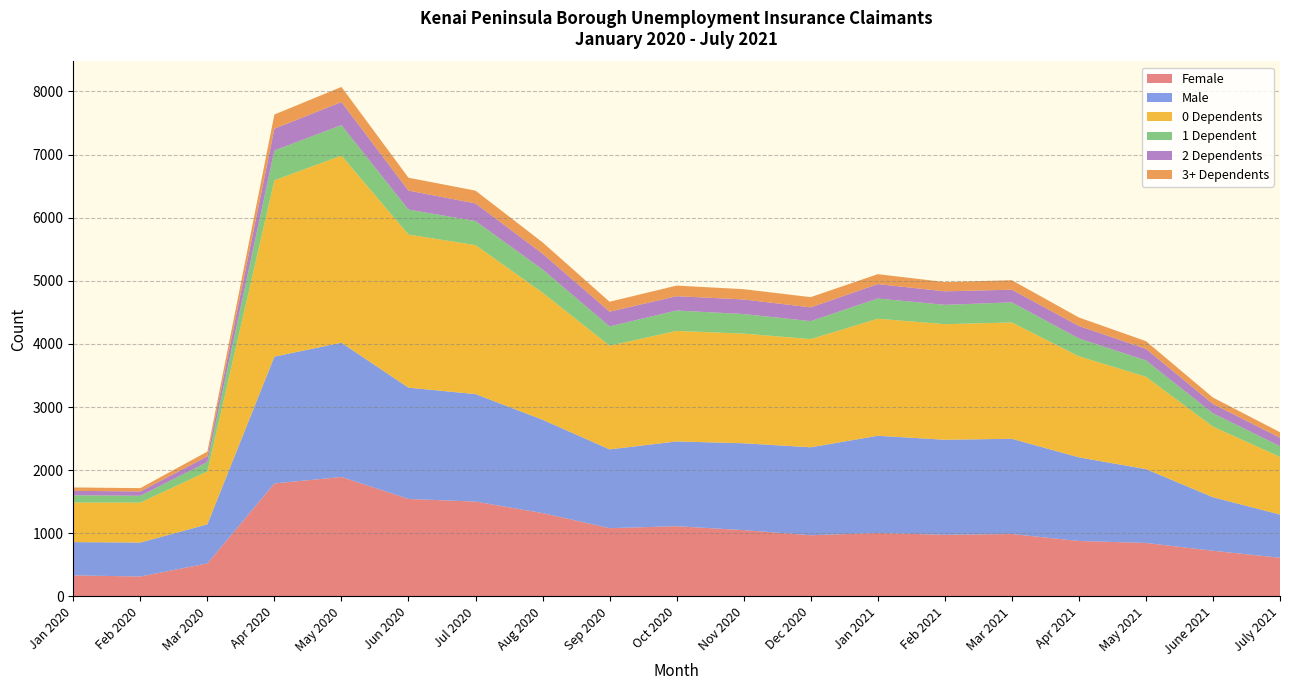

Reading right to left, extract all data points from this chart.

Female: July 2021=613	June 2021=724	May 2021=848	Apr 2021=879	Mar 2021=989	Feb 2021=977	Jan 2021=1005	Dec 2020=970	Nov 2020=1051	Oct 2020=1113	Sep 2020=1082	Aug 2020=1321	Jul 2020=1503	Jun 2020=1545	May 2020=1893	Apr 2020=1790	Mar 2020=523	Feb 2020=316	Jan 2020=334
Male: July 2021=685	June 2021=848	May 2021=1170	Apr 2021=1325	Mar 2021=1509	Feb 2021=1506	Jan 2021=1541	Dec 2020=1393	Nov 2020=1376	Oct 2020=1343	Sep 2020=1248	Aug 2020=1479	Jul 2020=1703	Jun 2020=1763	May 2020=2127	Apr 2020=2010	Mar 2020=620	Feb 2020=538	Jan 2020=527
0 Dependents: July 2021=914	June 2021=1118	May 2021=1463	Apr 2021=1601	Mar 2021=1843	Feb 2021=1831	Jan 2021=1854	Dec 2020=1714	Nov 2020=1737	Oct 2020=1751	Sep 2020=1643	Aug 2020=2013	Jul 2020=2361	Jun 2020=2425	May 2020=2964	Apr 2020=2793	Mar 2020=838	Feb 2020=633	Jan 2020=627
1 Dependent: July 2021=168	June 2021=211	May 2021=259	Apr 2021=282	Mar 2021=318	Feb 2021=306	Jan 2021=320	Dec 2020=285	Nov 2020=310	Oct 2020=323	Sep 2020=305	Aug 2020=368	Jul 2020=380	Jun 2020=396	May 2020=483	Apr 2020=472	Mar 2020=148	Feb 2020=108	Jan 2020=115
2 Dependents: July 2021=135	June 2021=149	May 2021=183	Apr 2021=199	Mar 2021=201	Feb 2021=214	Jan 2021=229	Dec 2020=218	Nov 2020=231	Oct 2020=227	Sep 2020=234	Aug 2020=250	Jul 2020=280	Jun 2020=301	May 2020=366	Apr 2020=346	Mar 2020=91	Feb 2020=69	Jan 2020=70
3+ Dependents: July 2021=87	June 2021=101	May 2021=122	Apr 2021=134	Mar 2021=150	Feb 2021=147	Jan 2021=157	Dec 2020=162	Nov 2020=163	Oct 2020=168	Sep 2020=157	Aug 2020=179	Jul 2020=202	Jun 2020=204	May 2020=239	Apr 2020=224	Mar 2020=75	Feb 2020=52	Jan 2020=54